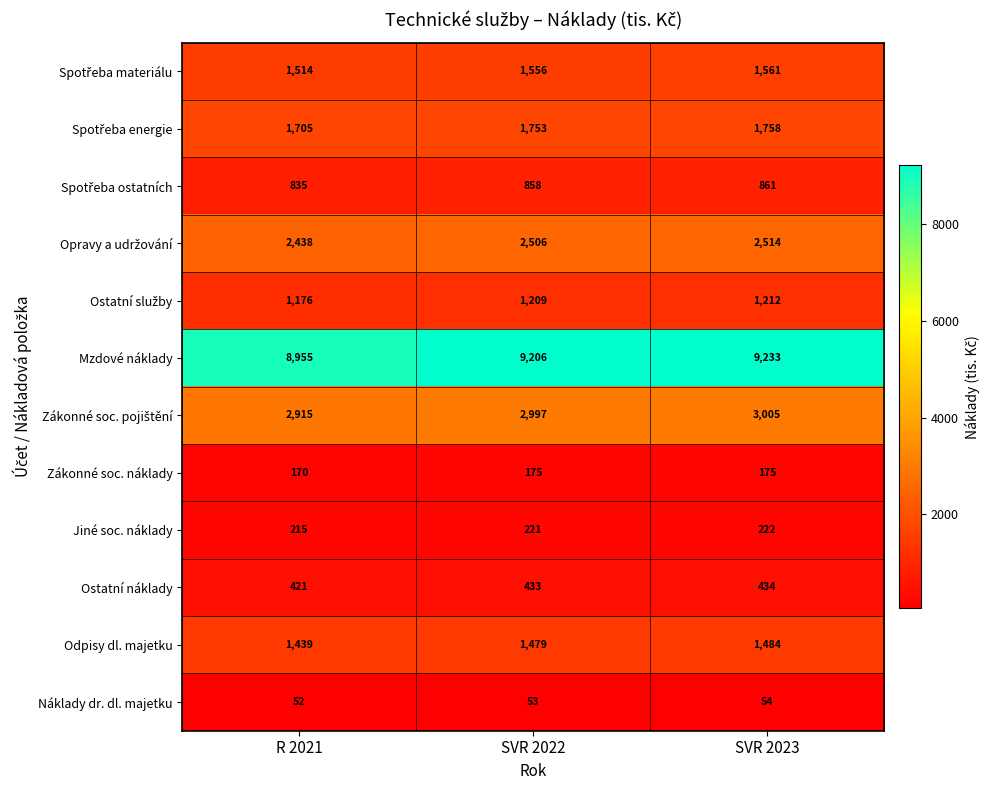

Rank the categories by Náklady dr. dl. majetku value from lowest to highest.

R 2021, SVR 2022, SVR 2023